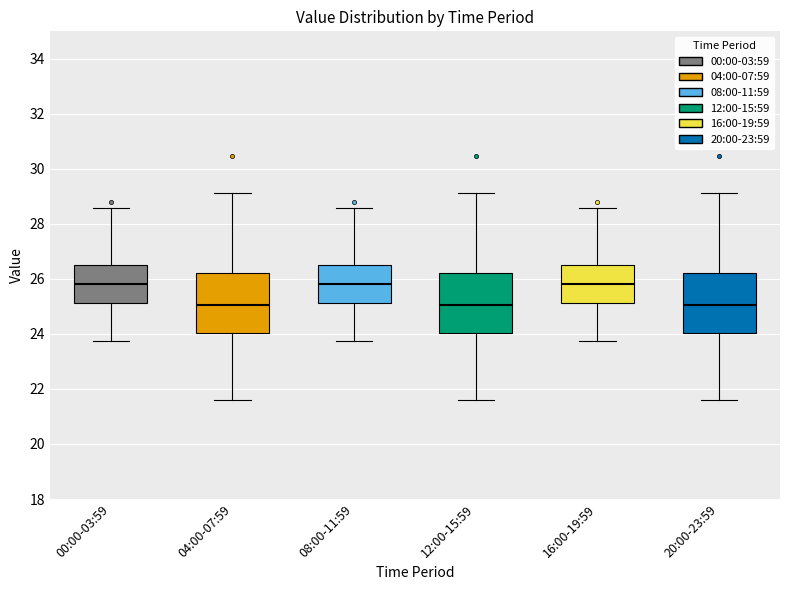

Reading left to right, read every box against the y-axis: the position of its median line, the range the box covers, and the ends of its whiskers. The values are not printed on the chart, so give them approximately, as read against the axis.

00:00-03:59: median 25.8, box 25.2 to 26.6, whiskers 23.8 to 28.6
04:00-07:59: median 25.0, box 24.0 to 26.2, whiskers 21.6 to 29.2
08:00-11:59: median 25.8, box 25.2 to 26.6, whiskers 23.8 to 28.6
12:00-15:59: median 25.0, box 24.0 to 26.2, whiskers 21.6 to 29.2
16:00-19:59: median 25.8, box 25.2 to 26.6, whiskers 23.8 to 28.6
20:00-23:59: median 25.0, box 24.0 to 26.2, whiskers 21.6 to 29.2